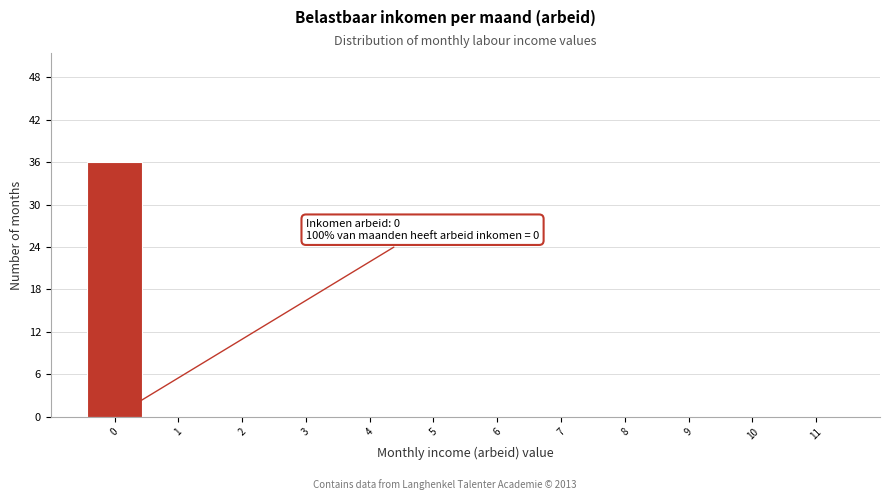

Over which range of the x-axis is the bar tallest?

-0.5 to 0.5